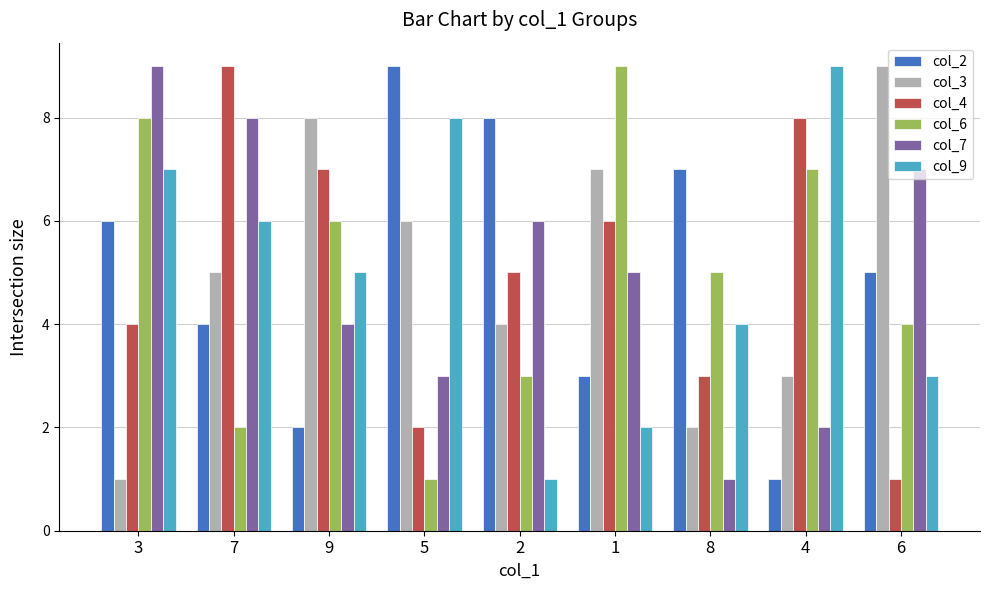

The value of col_6 at 2 is 4. True or false?

False